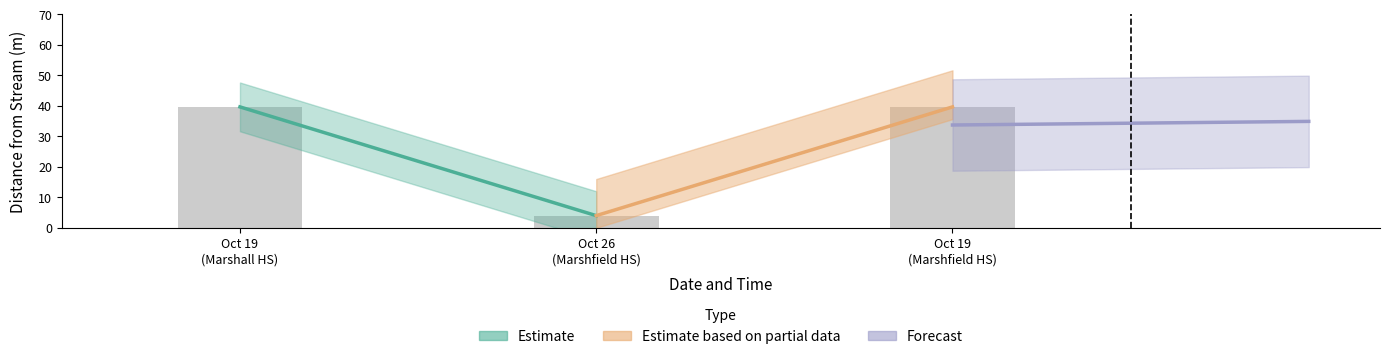

What is the minimum value shown in the chart?

4.0